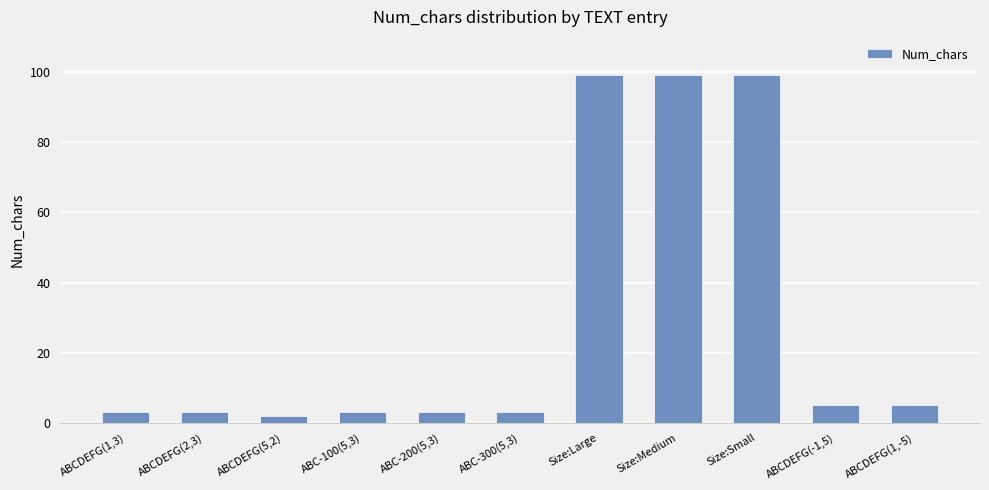

Between Size:Medium and ABCDEFG(5,2), which is larger?

Size:Medium